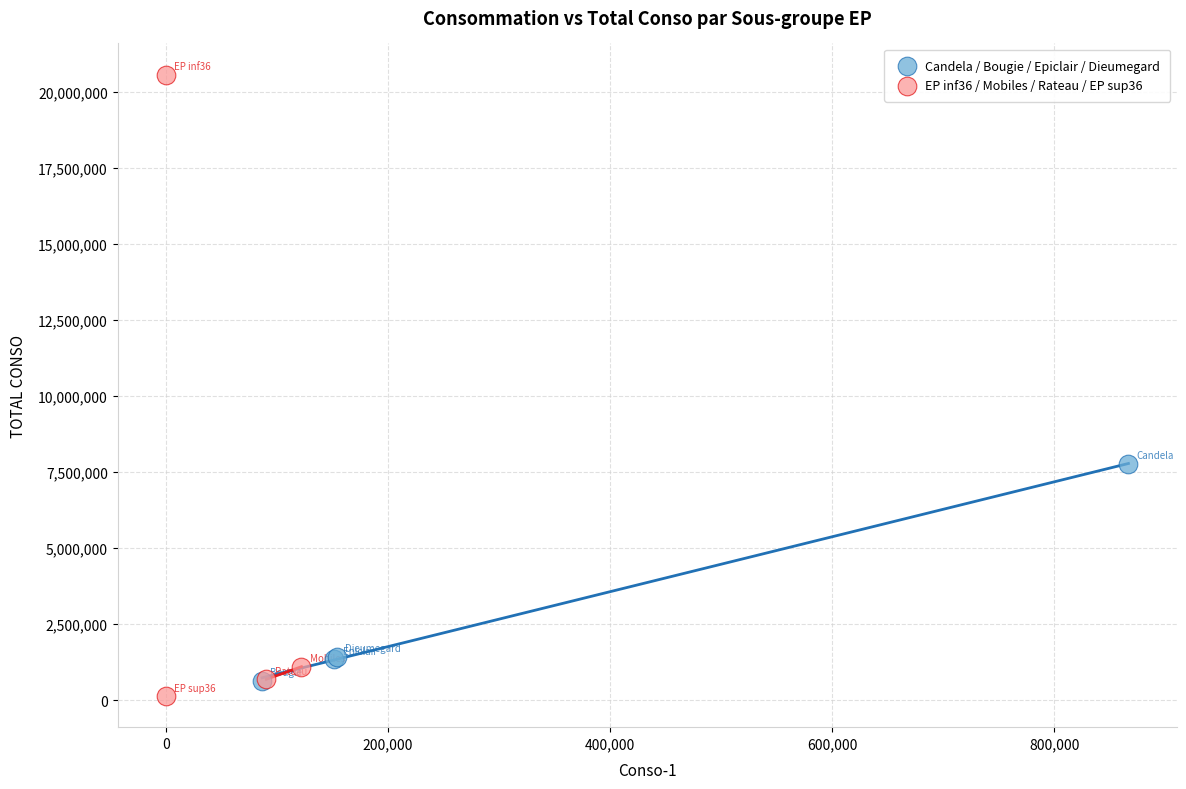

Which series has the widest spread of Y values?

EP inf36 / Mobiles / Rateau / EP sup36